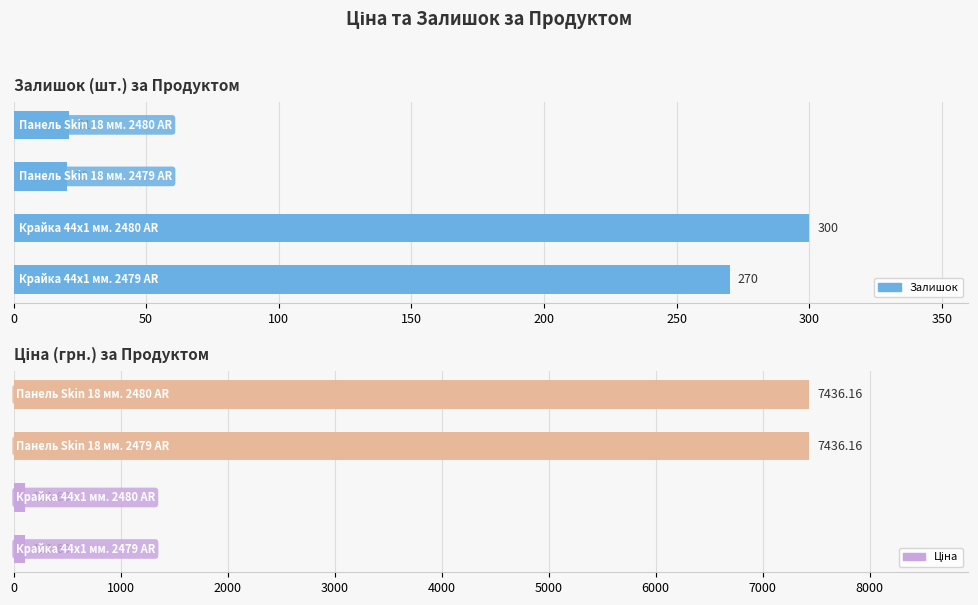

What is the total value across all series at 150?

7457.2